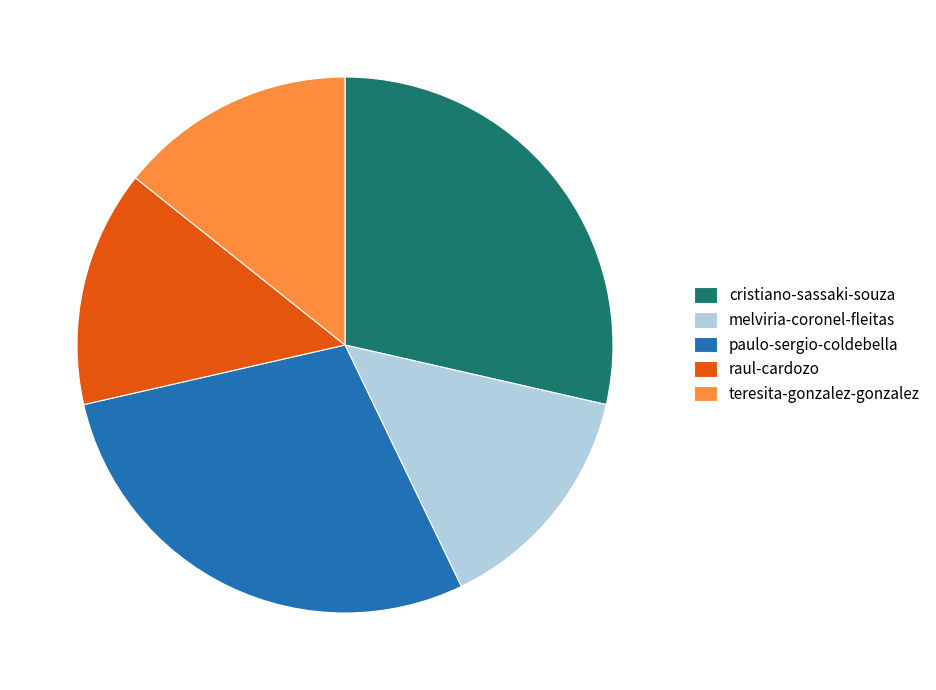

What is the ratio of the value at melviria-coronel-fleitas to the value at raul-cardozo?

1.0